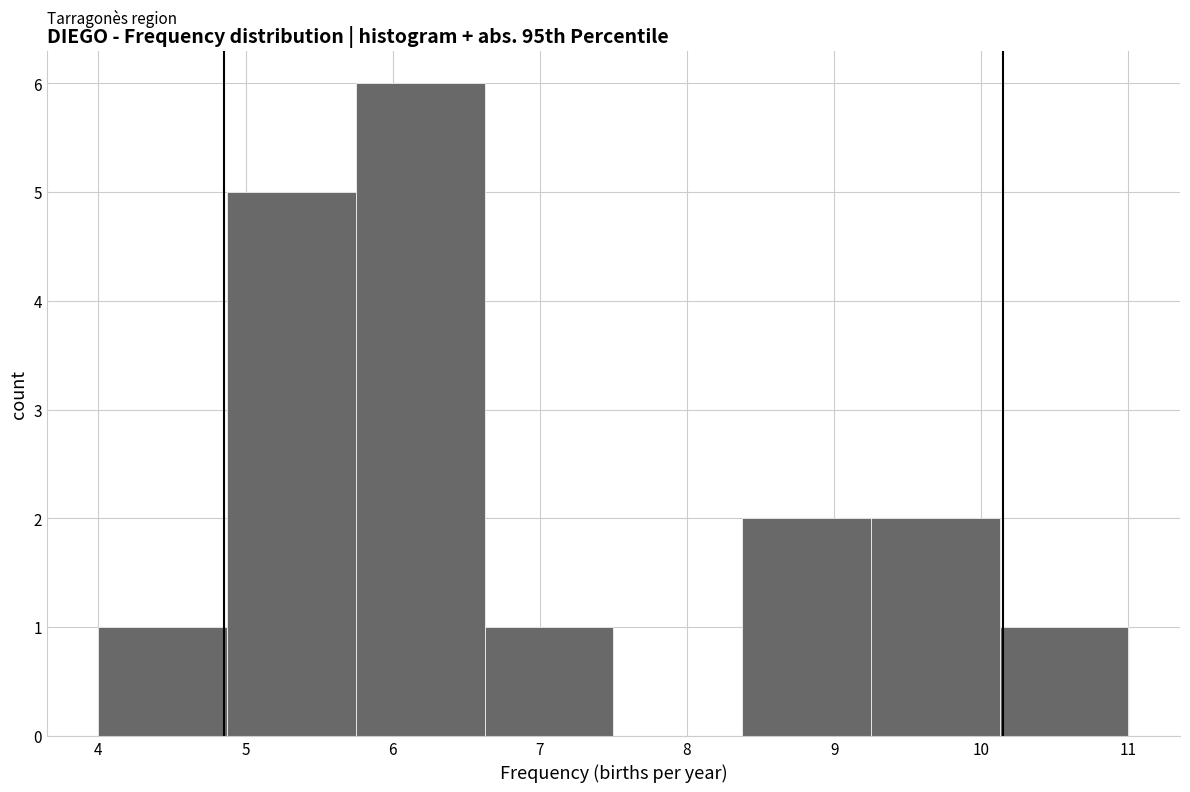

Reading left to right, transcribe this chart: for each bar, give the range it covers on the x-axis and its height. Neither the bar edges nor the heights are printed on the chart, so give them approximately, as read against the axes.

4.0 to 4.9: 1
4.9 to 5.8: 5
5.8 to 6.6: 6
6.6 to 7.5: 1
7.5 to 8.4: 0
8.4 to 9.3: 2
9.3 to 10.1: 2
10.1 to 11.0: 1